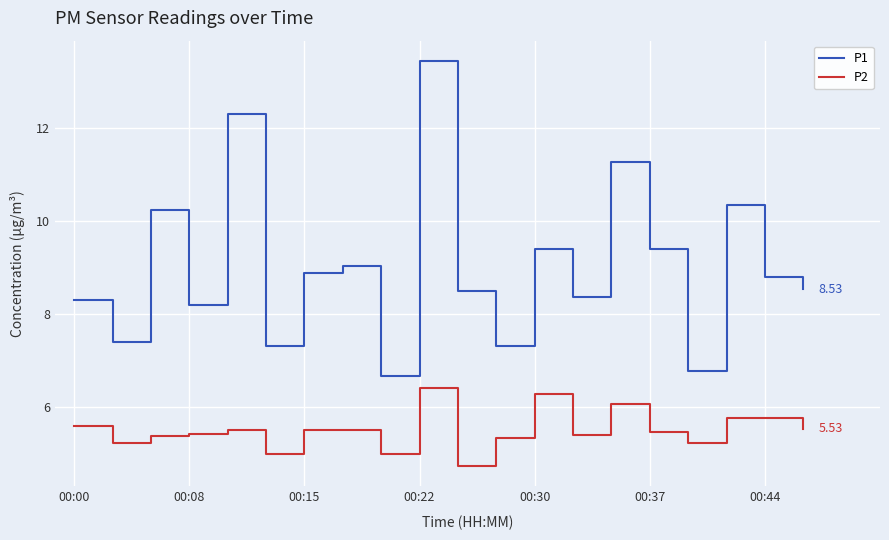

Reading left to right, transcribe all the data shown in this chart.

P1: 8.3	7.4	10.2	8.2	12.3	7.3	8.9	9.0	6.7	13.4	8.5	7.3	9.4	8.4	11.3	9.4	6.8	10.3	8.8	8.5
P2: 5.6	5.2	5.4	5.4	5.5	5.0	5.5	5.5	5.0	6.4	4.7	5.3	6.3	5.4	6.1	5.5	5.2	5.8	5.8	5.5